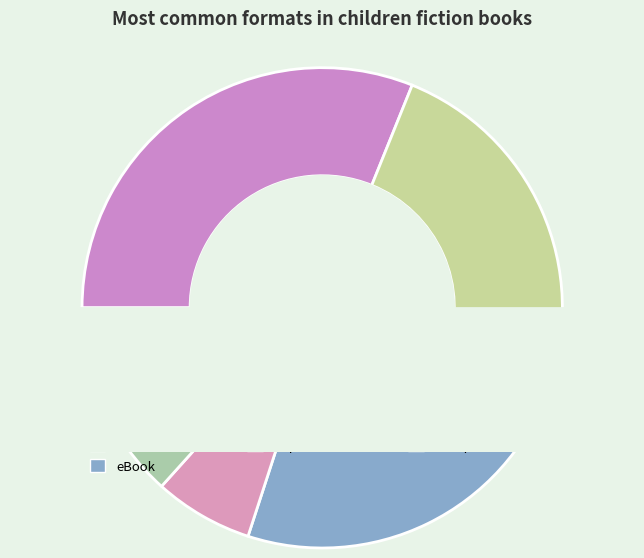

What percentage is the Compact Disk slice, to the nearest percent?

2%